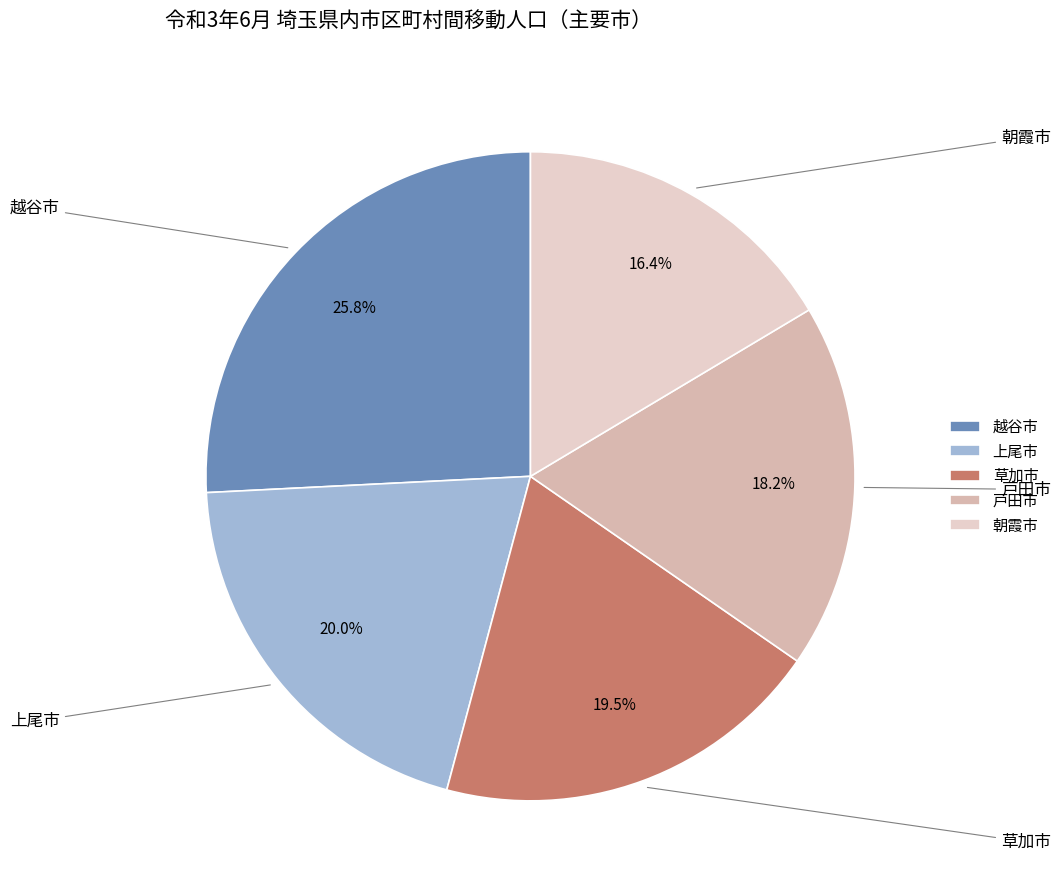

Does 戸田市 represent more than half of the total?

No